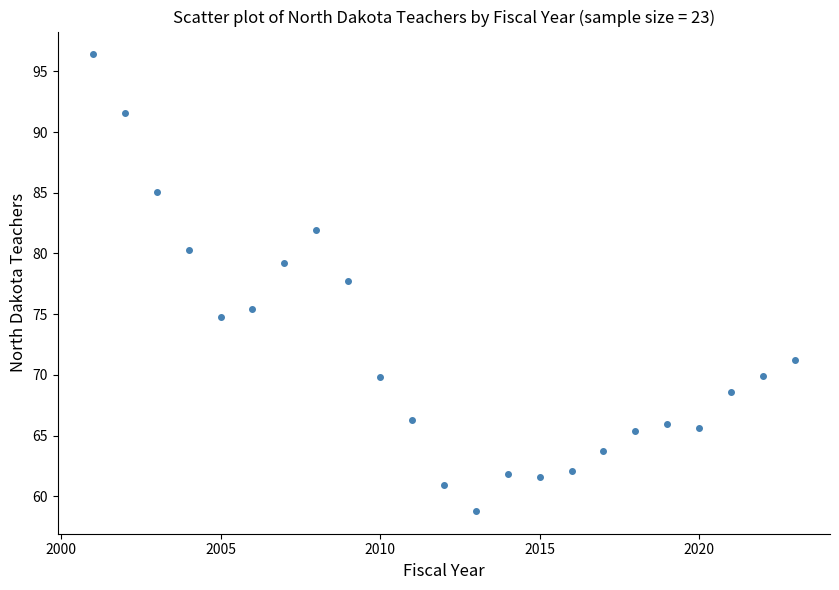

What Y value in the scatter plot is closest to 77?

77.7